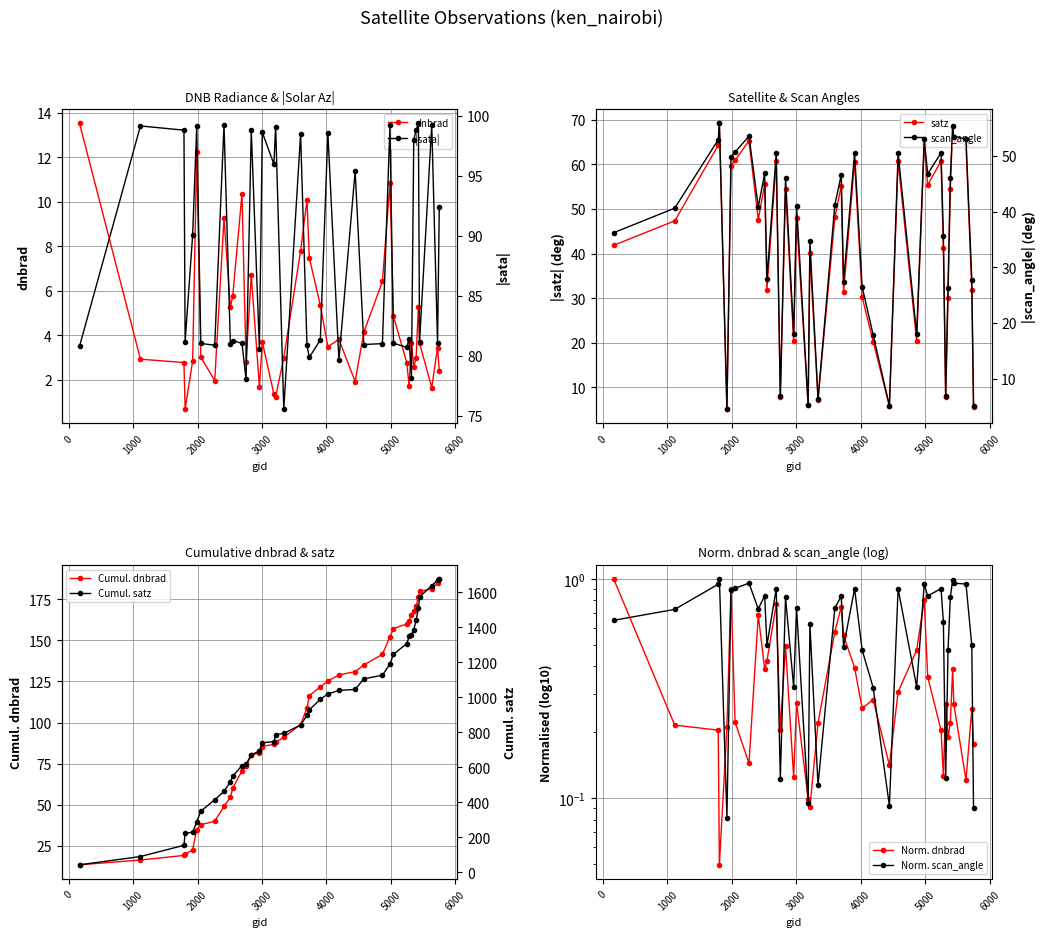

Which series changed the most between 4445 and 5354?

satz